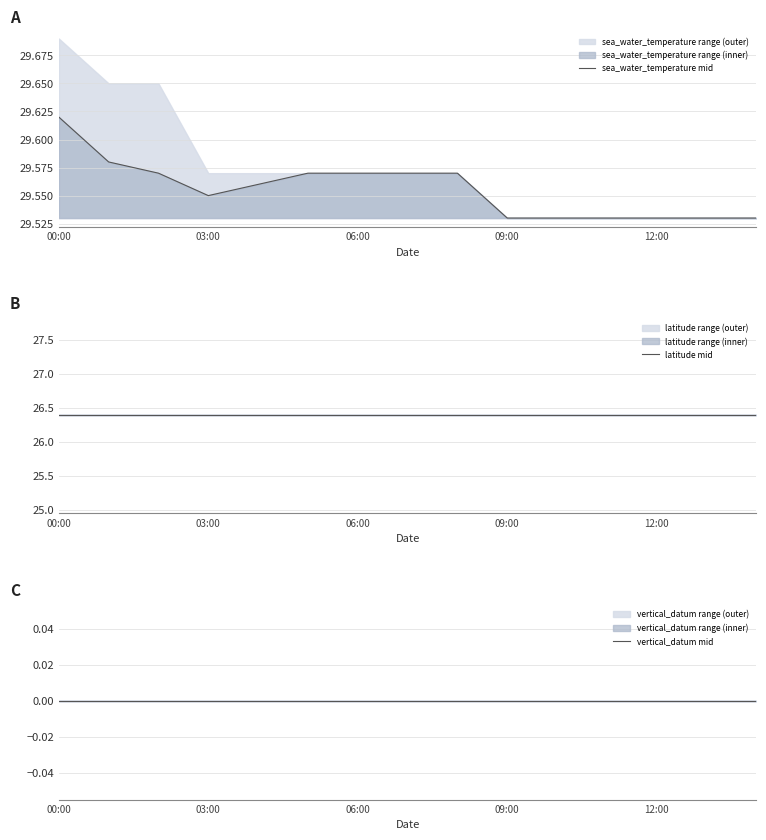

Reading left to right, what are all the values shown in this chart?

sea_water_temperature mid: 29.6	29.6	29.6	29.6	29.6	29.6	29.6	29.6	29.6	29.5	29.5	29.5	29.5	29.5	29.5
latitude mid: 26.4	26.4	26.4	26.4	26.4	26.4	26.4	26.4	26.4	26.4	26.4	26.4	26.4	26.4	26.4
vertical_datum mid: 0.0	0.0	0.0	0.0	0.0	0.0	0.0	0.0	0.0	0.0	0.0	0.0	0.0	0.0	0.0